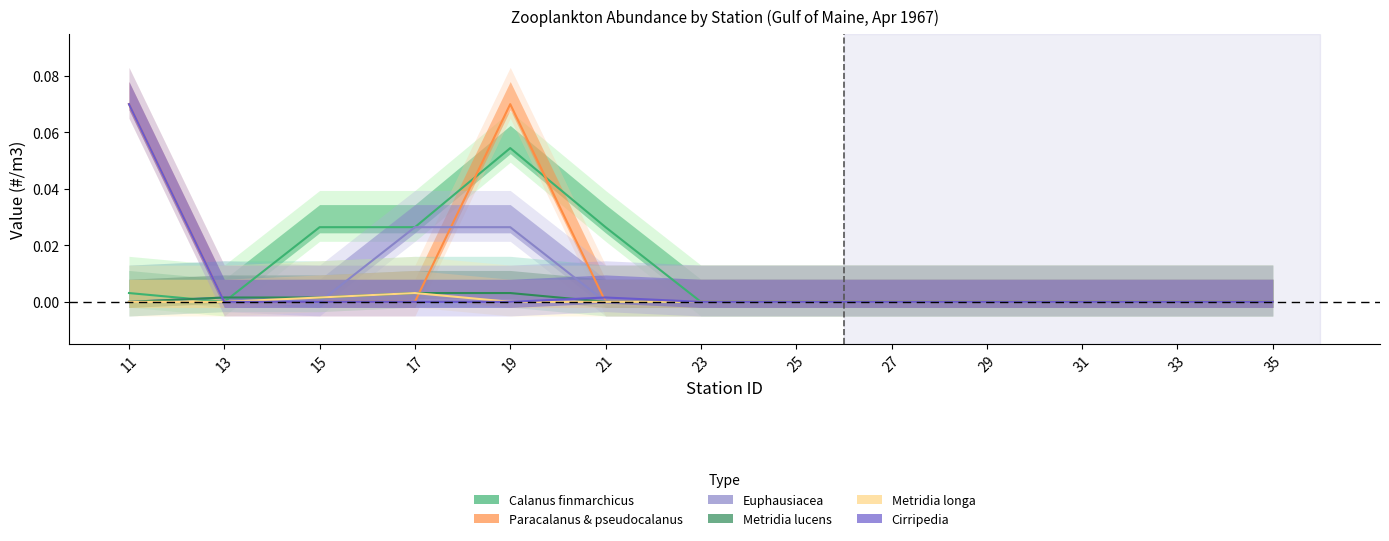

Is the value of Cirripedia at 35 greater than the value of Metridia longa at 33?

No